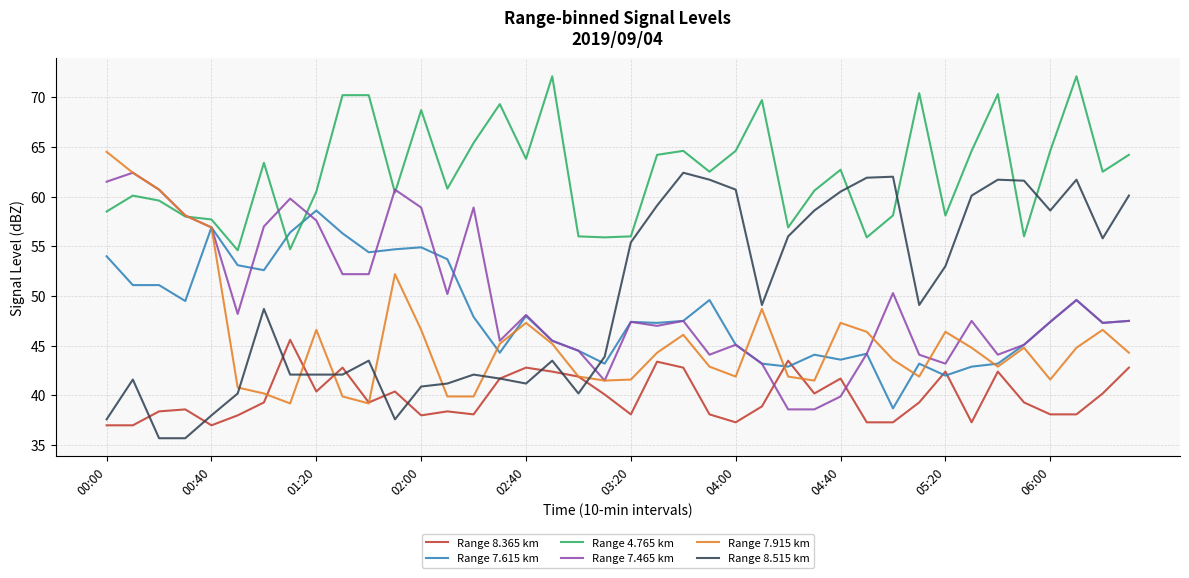

What is the minimum value for Range 7.915 km?

39.2